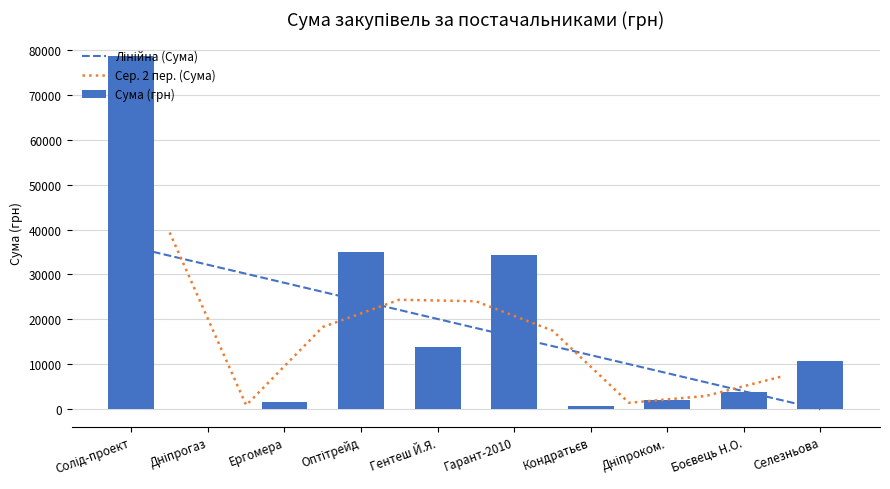

The chart shows a value of 717.0 at 8. True or false?

True